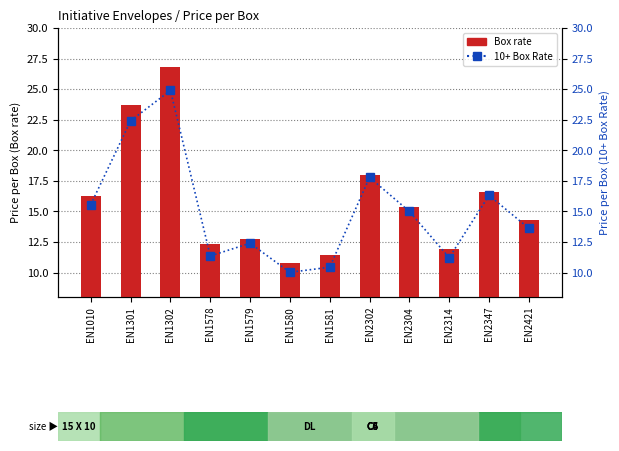

Reading left to right, extract all data points from this chart.

Box rate: 16.2	23.7	26.8	12.3	12.8	10.8	11.4	18.0	15.3	11.9	16.6	14.3
10+ Box Rate: 15.6	22.4	24.9	11.4	12.4	10.0	10.4	17.8	15.0	11.2	16.3	13.6